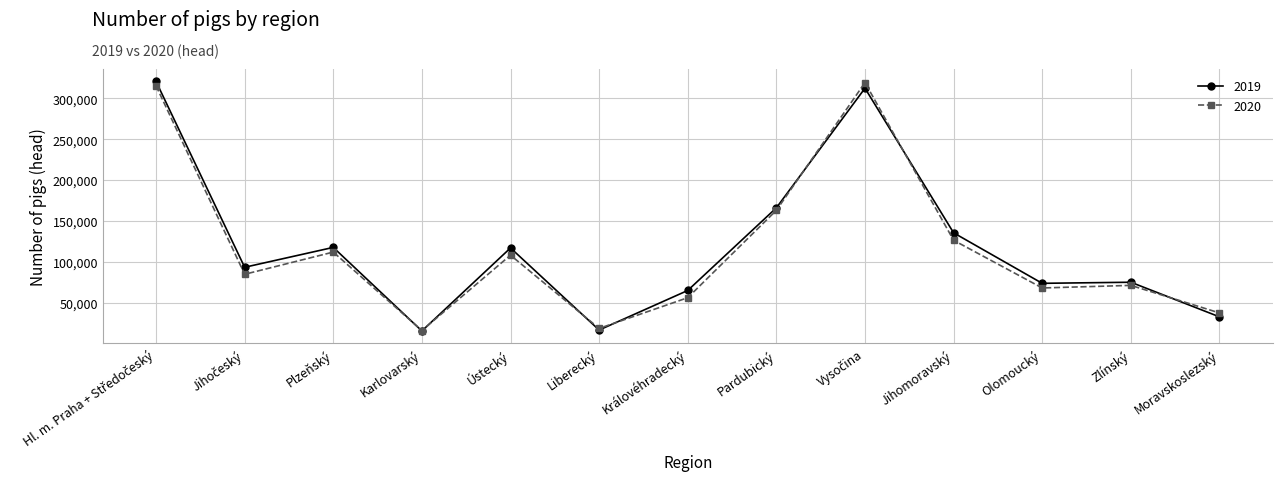

Is the value of 2020 at Pardubický greater than the value of 2019 at Moravskoslezský?

Yes